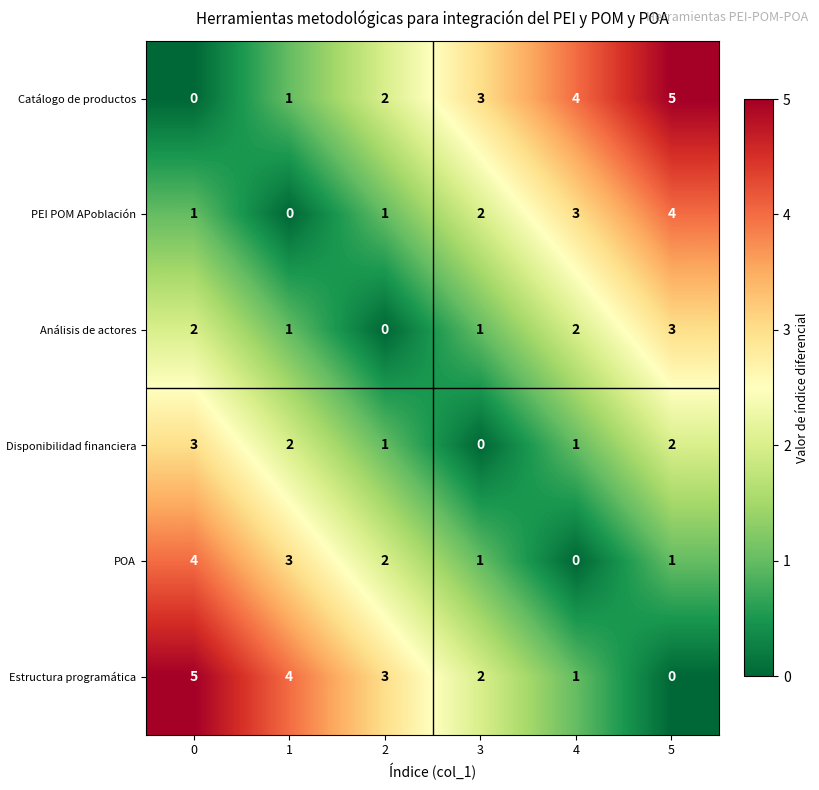

What is the difference between the second highest and minimum values in the Estructura programática series?

4